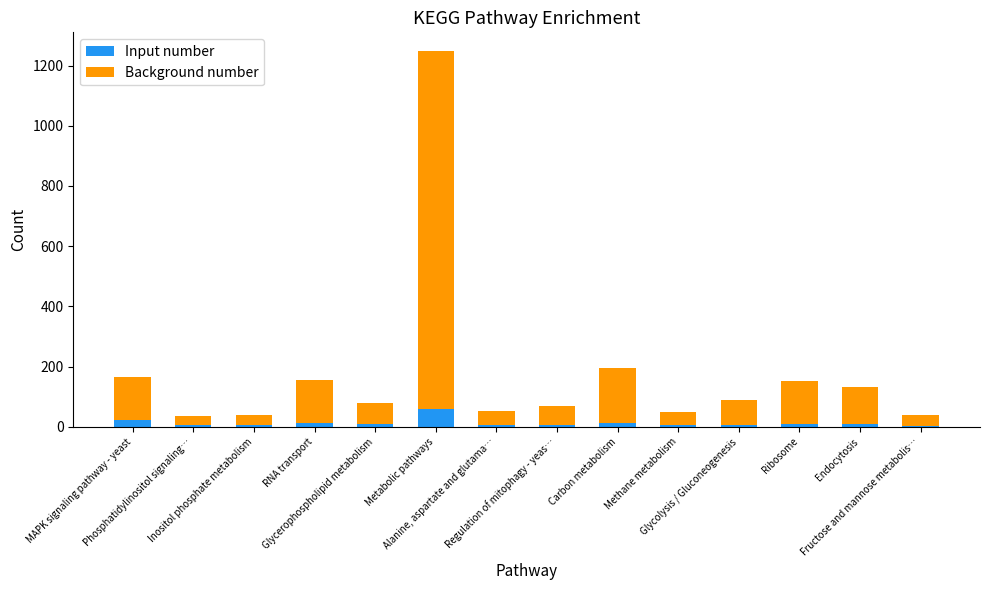

How many bars are there in total?

14